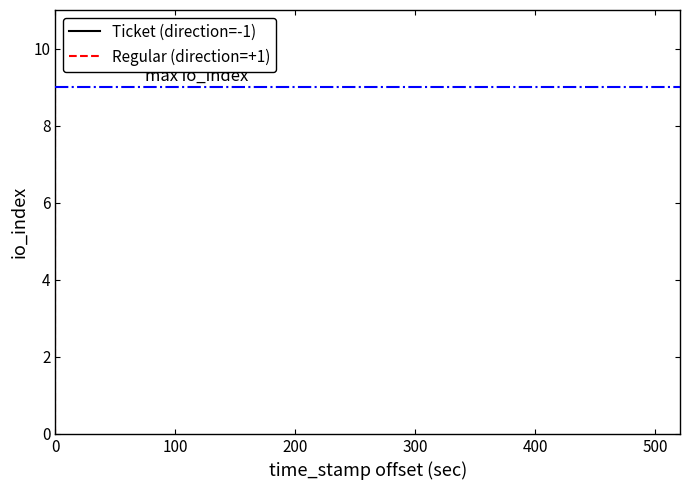

Rank the series at 100 from highest to lowest value.

Regular (direction=+1), Ticket (direction=-1)